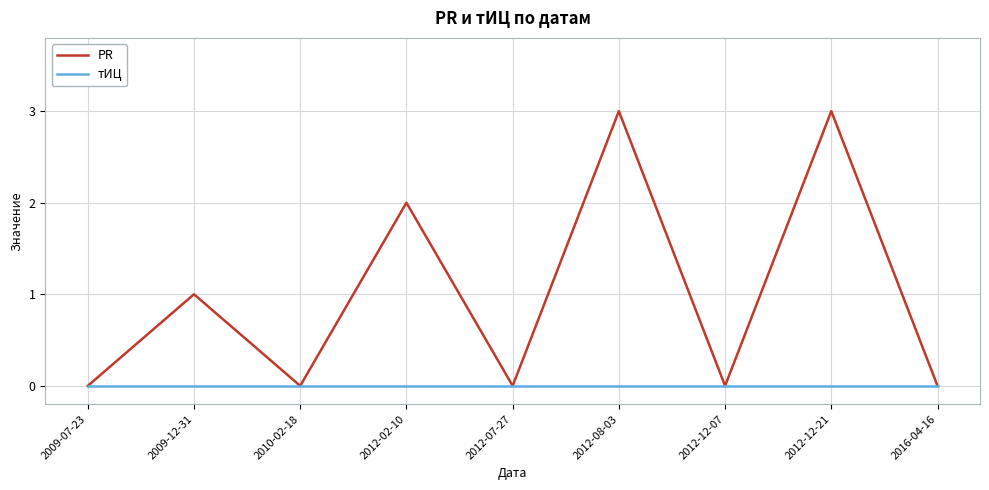

List the series in order of their peak value, highest first.

PR, тИЦ